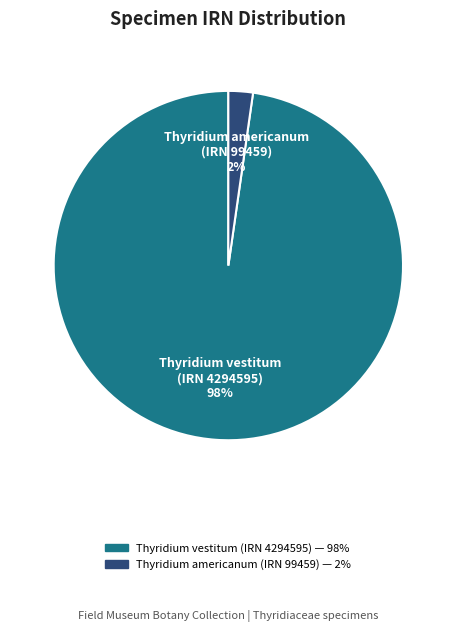

Which has a higher value, Thyridium vestitum (IRN 4294595) or Thyridium americanum (IRN 99459)?

Thyridium vestitum (IRN 4294595)